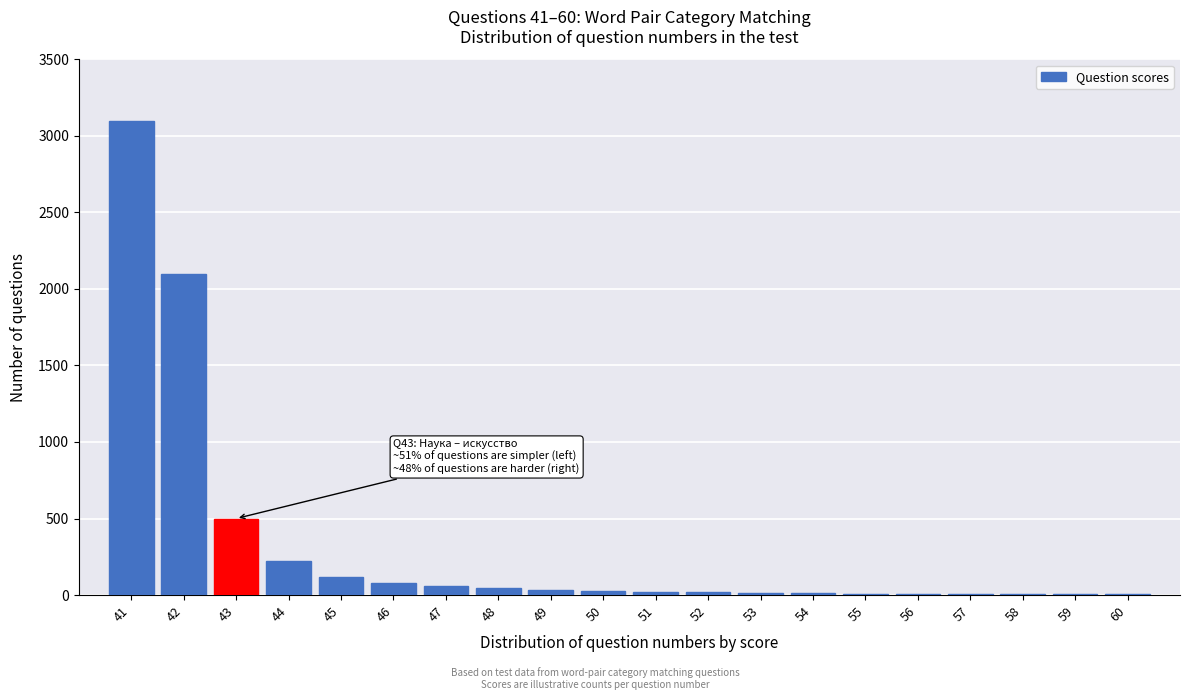

What is the change in value from 41 to 45?

-2980